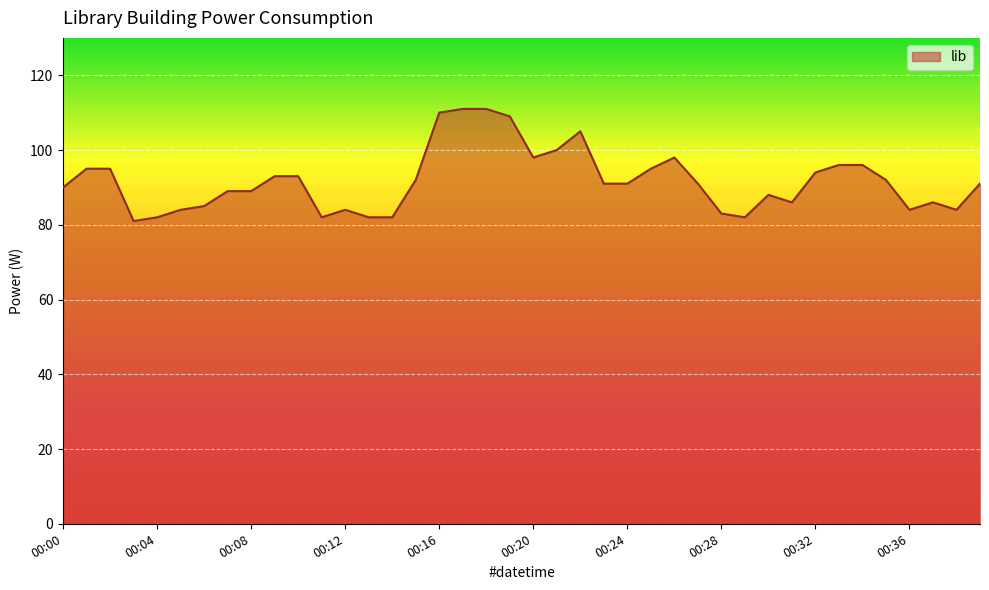

What is the greatest value displayed?

111